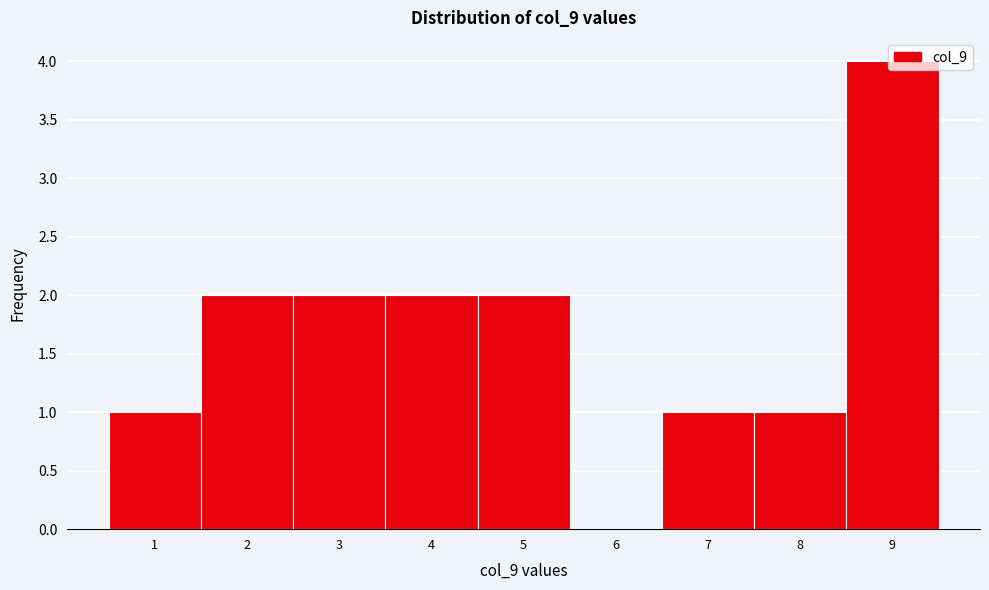

Over which range of the x-axis is the bar tallest?

8.5 to 9.5